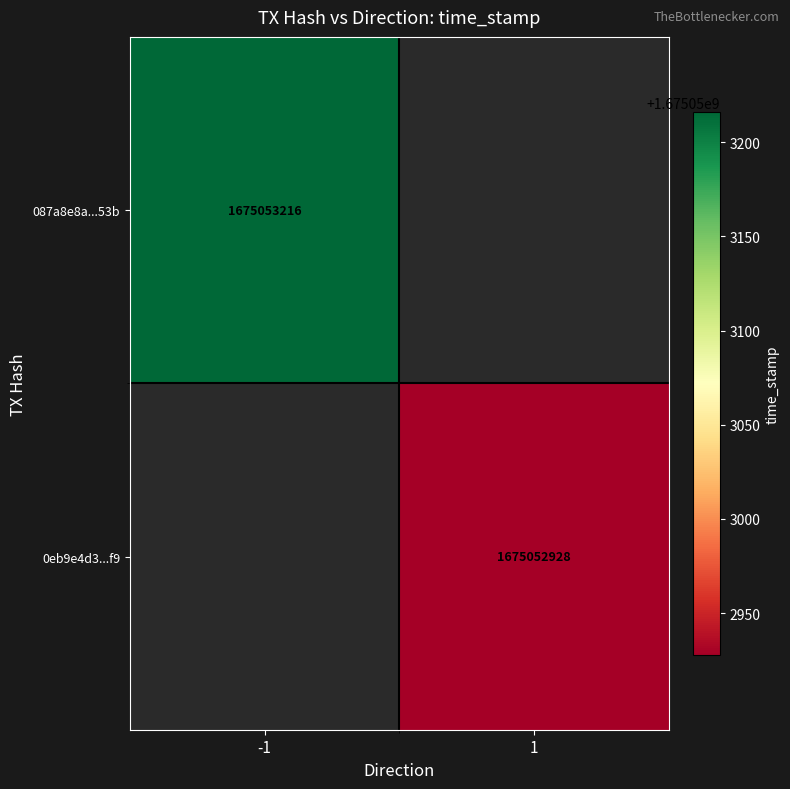

Reading right to left, list all the values displayed in this chart.

087a8e8a8aed95081ddd16abf2c8595bcd0653b: time_stamp=1675053216	direction=-1
0eb9e4d3c0a0fd19e7aba7b58707c35fdd323f9: time_stamp=1675052928	direction=1